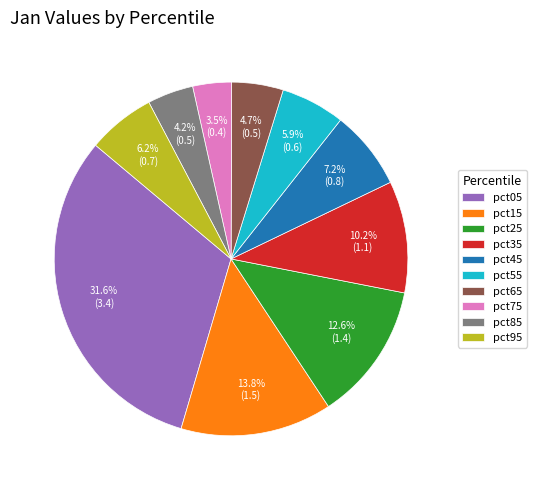

Does pct85 represent more than half of the total?

No